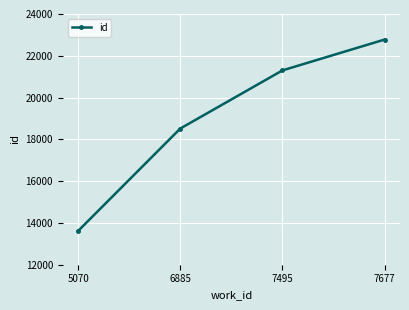

What is the difference between the maximum and minimum values?

9161